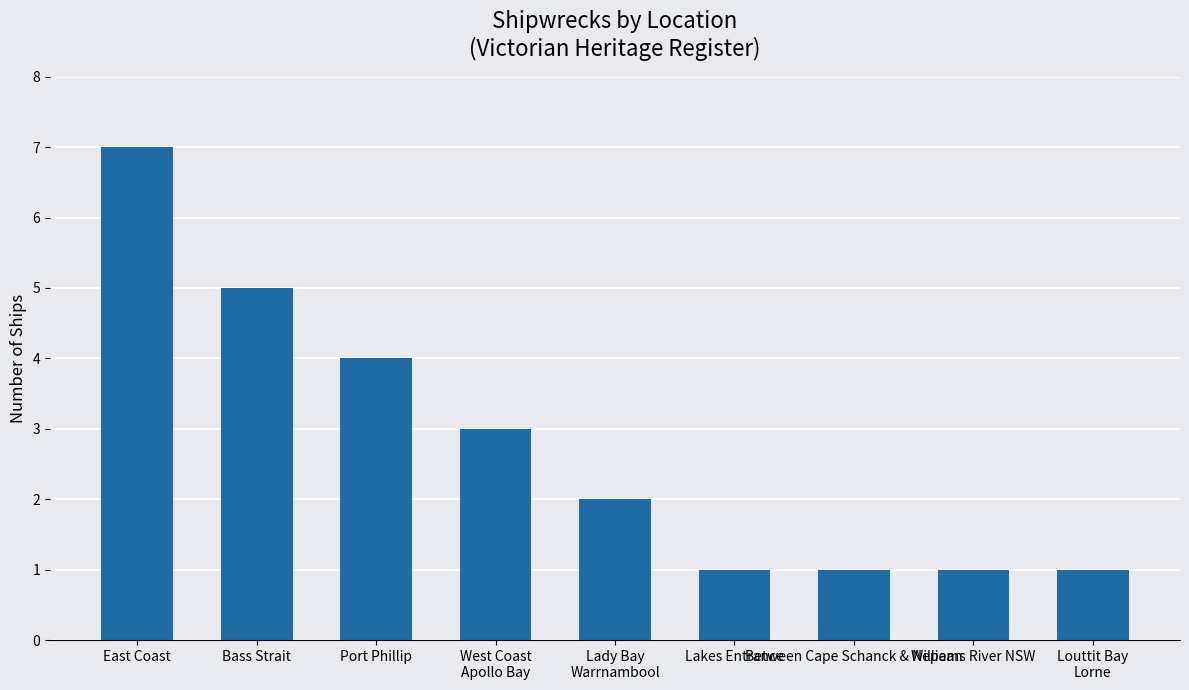

What is the greatest value displayed?

7